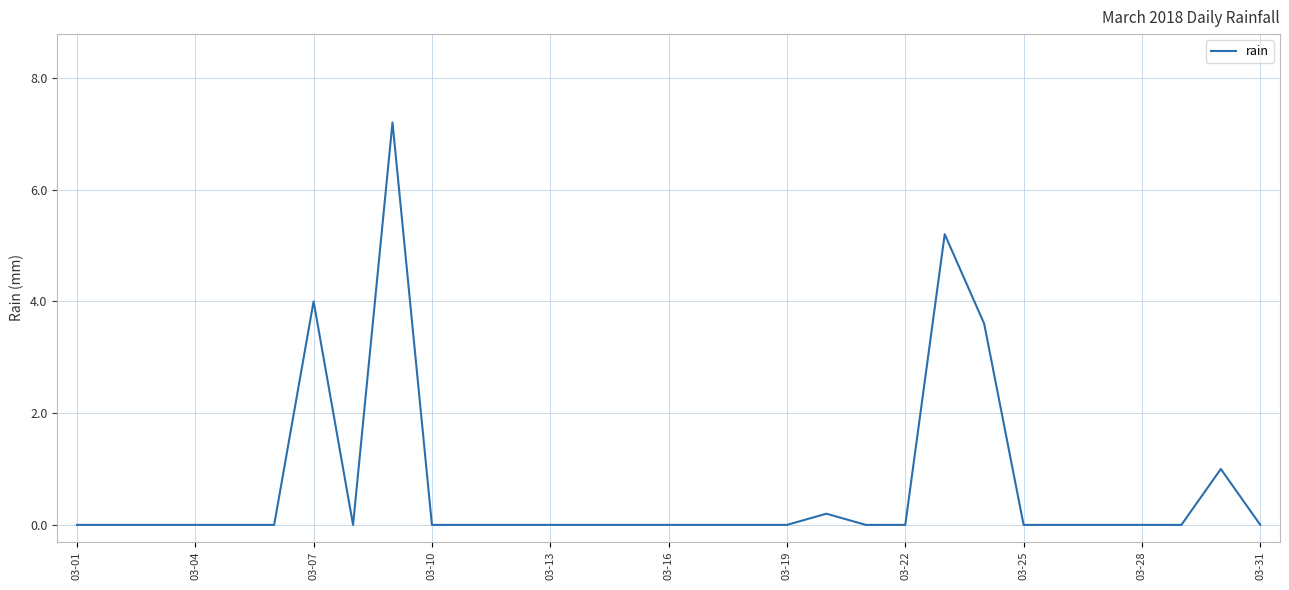

What is the difference between the maximum and minimum values?

7.2